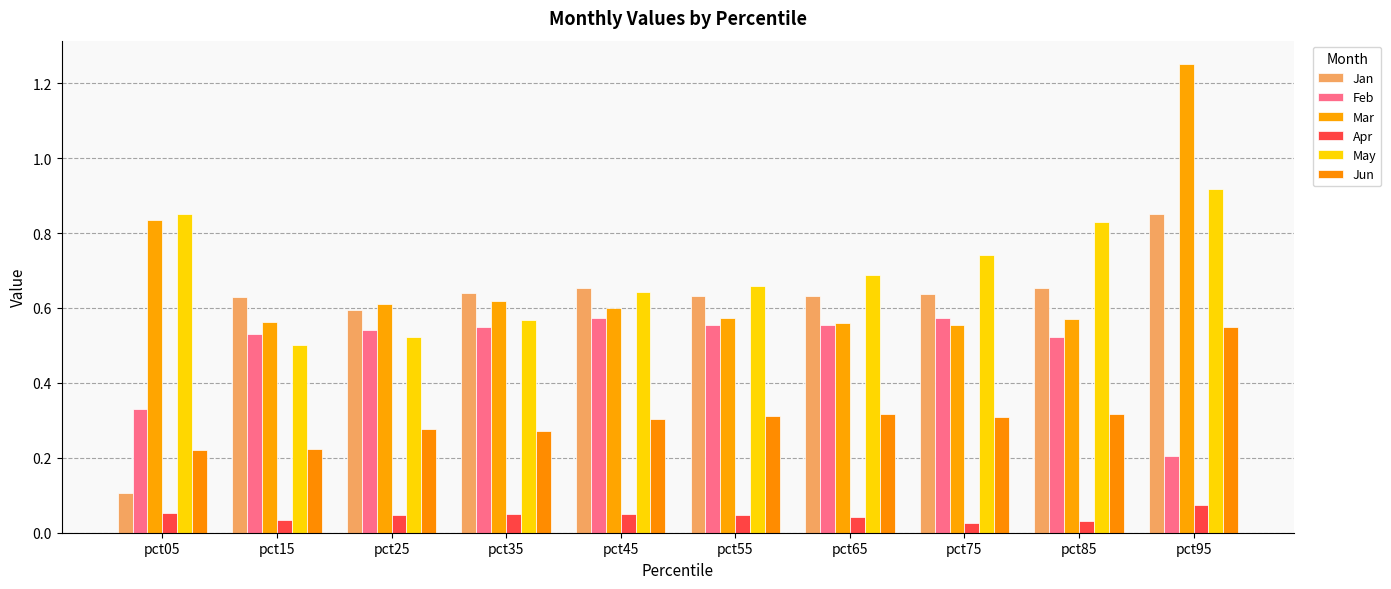

Count the number of data series in this chart.

6